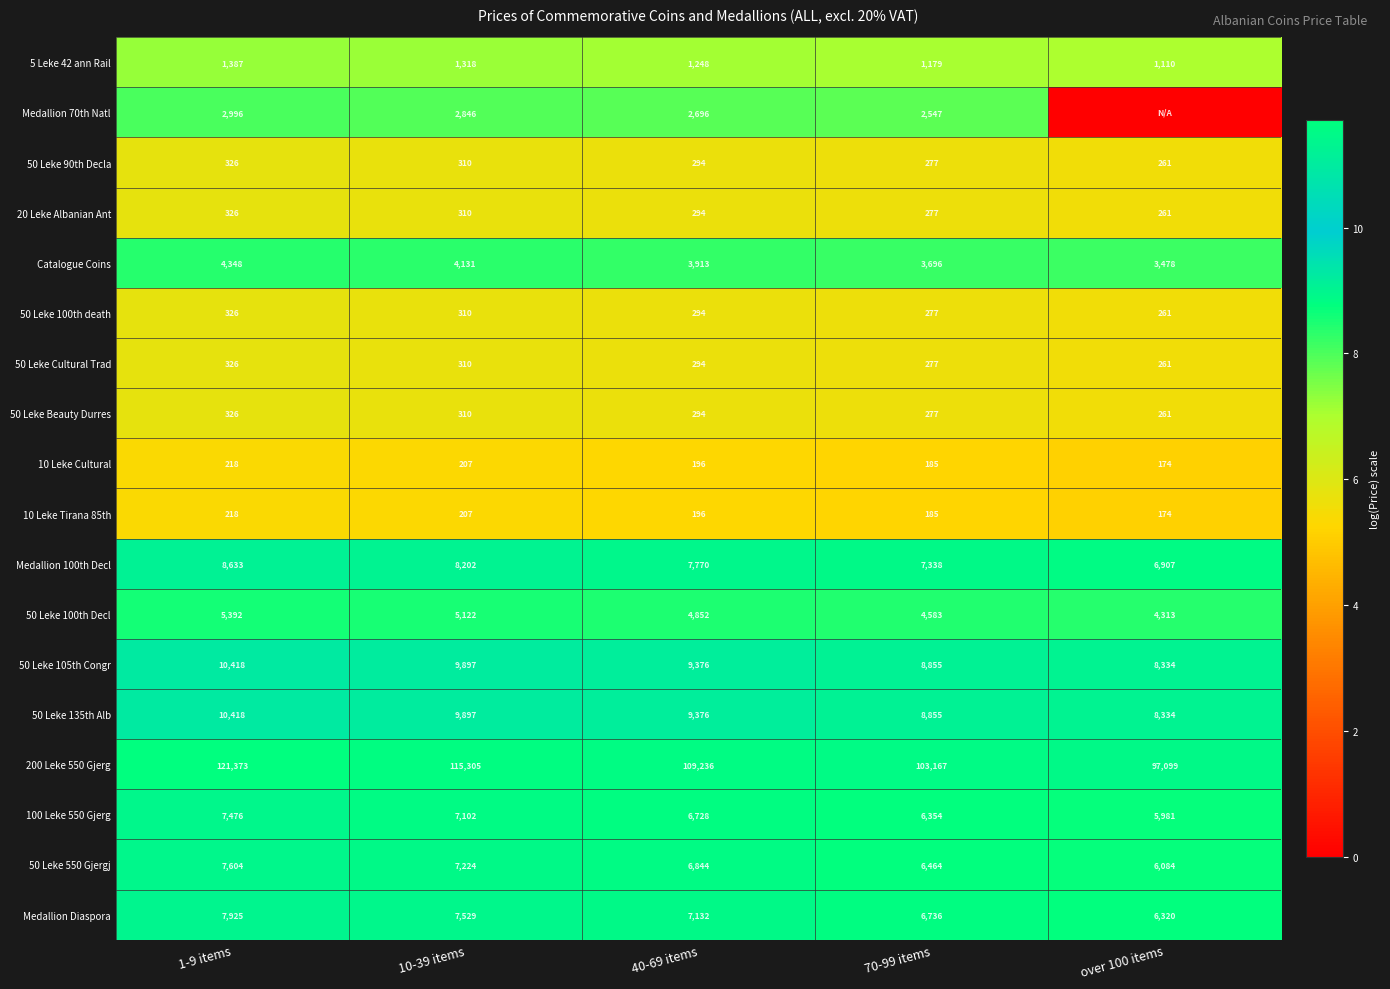

The value of 20 Leke Albanian Ant at over 100 items is 1.1. True or false?

False